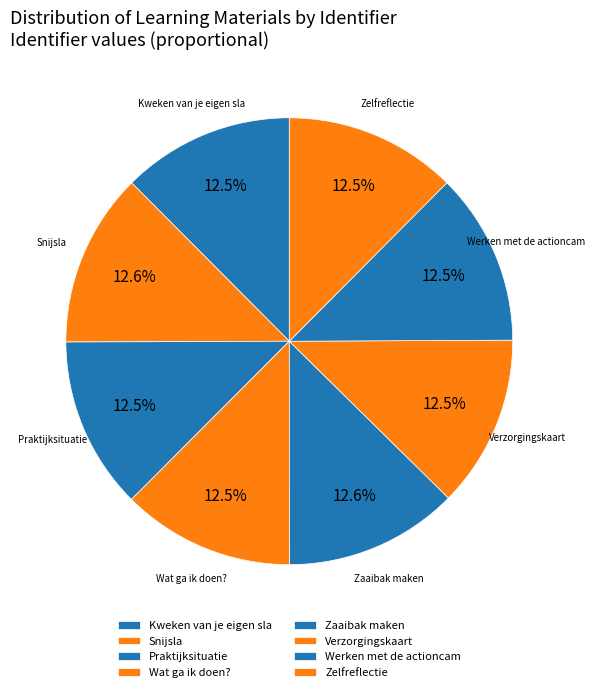

To the nearest percent, what percentage of the pie is Zelfreflectie?

12%